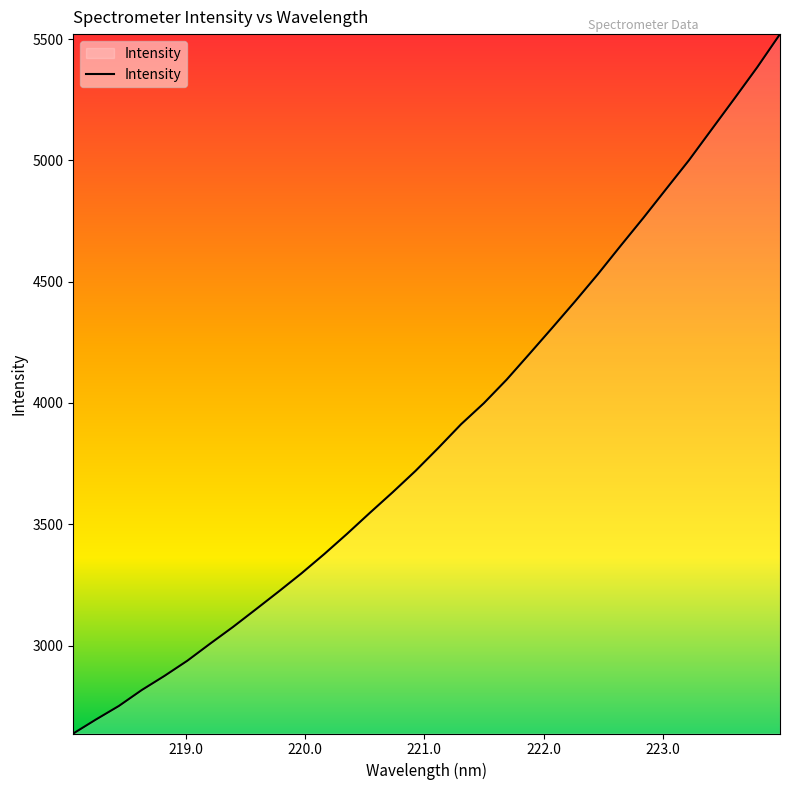

How many lines are shown in the chart?

1